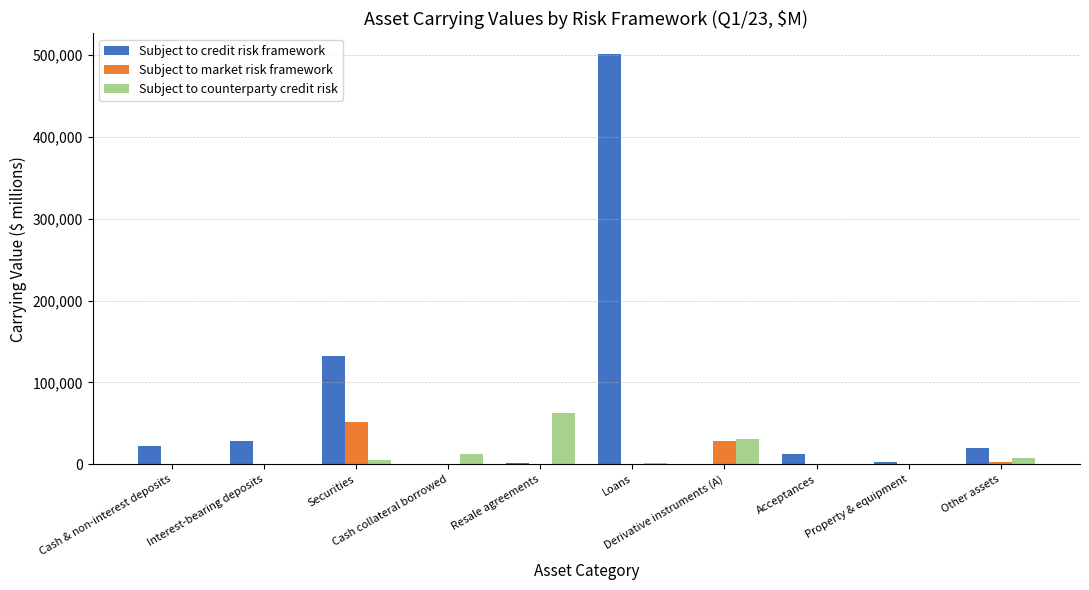

How many distinct data groups are displayed?

3